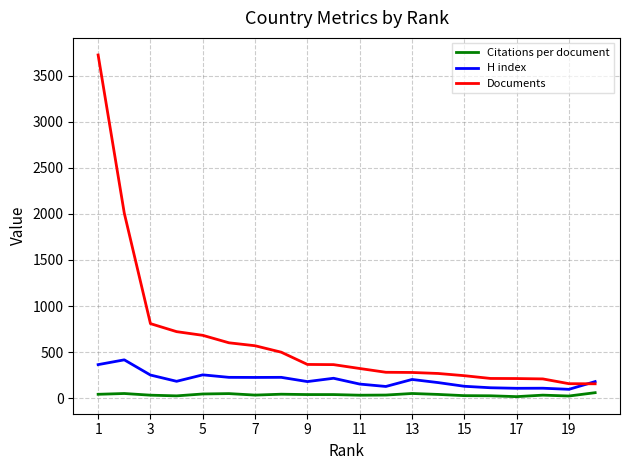

Which series has the largest total across all categories?

Documents